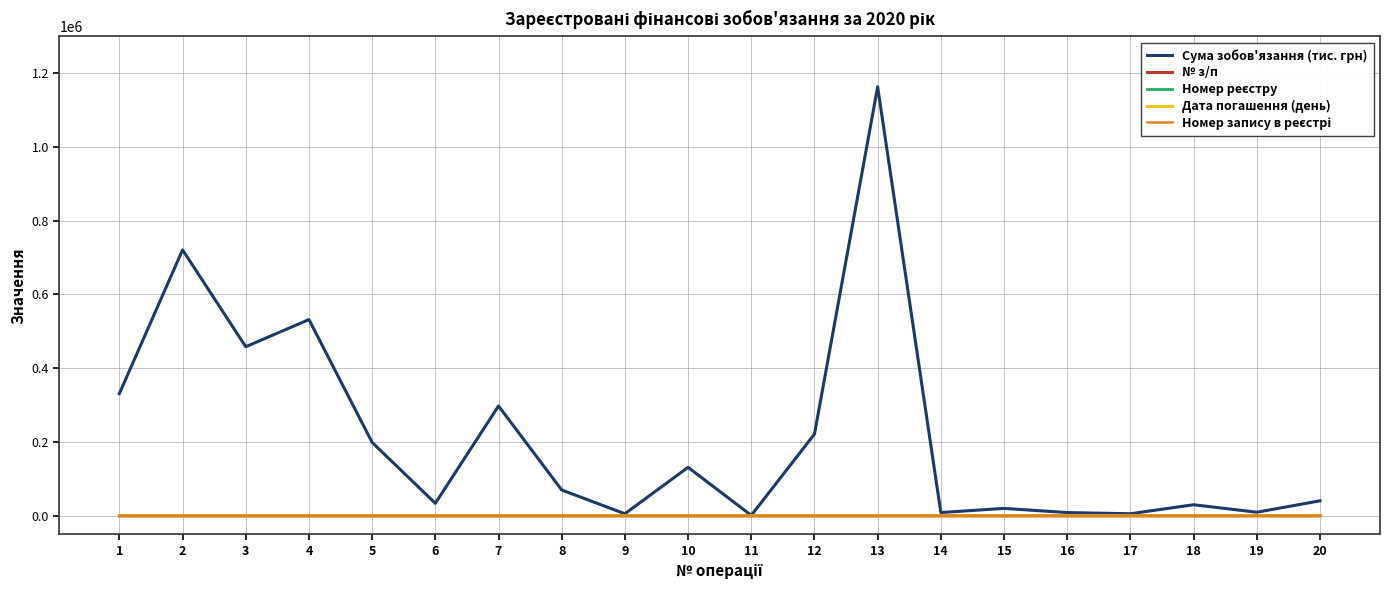

What is the maximum value for Сума зобов'язання (тис. грн)?

1162982.8